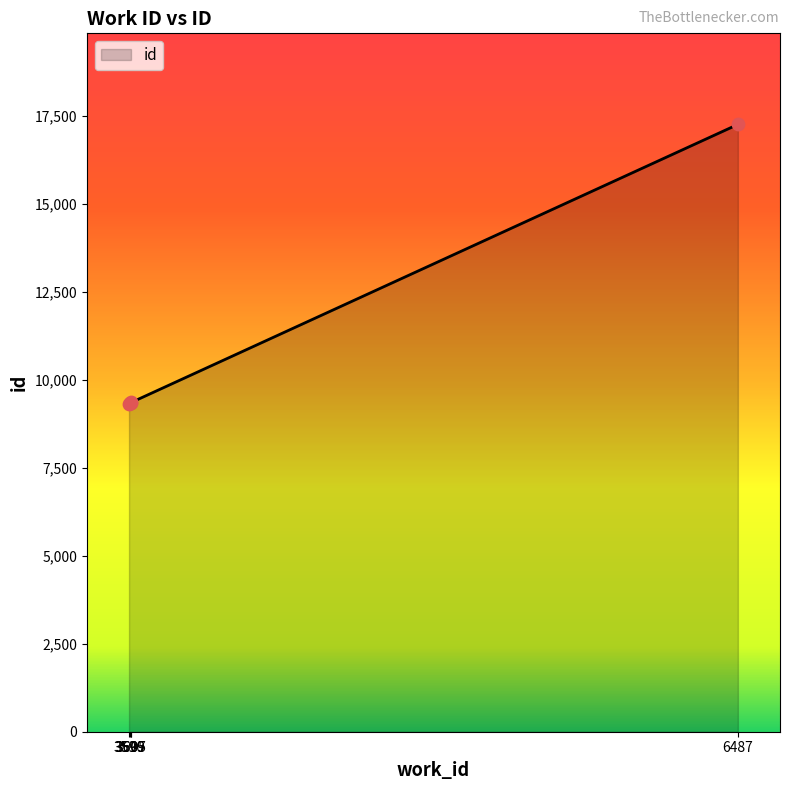

Approximately how many times larger is the value at 6487 compared to 3607?

1.8